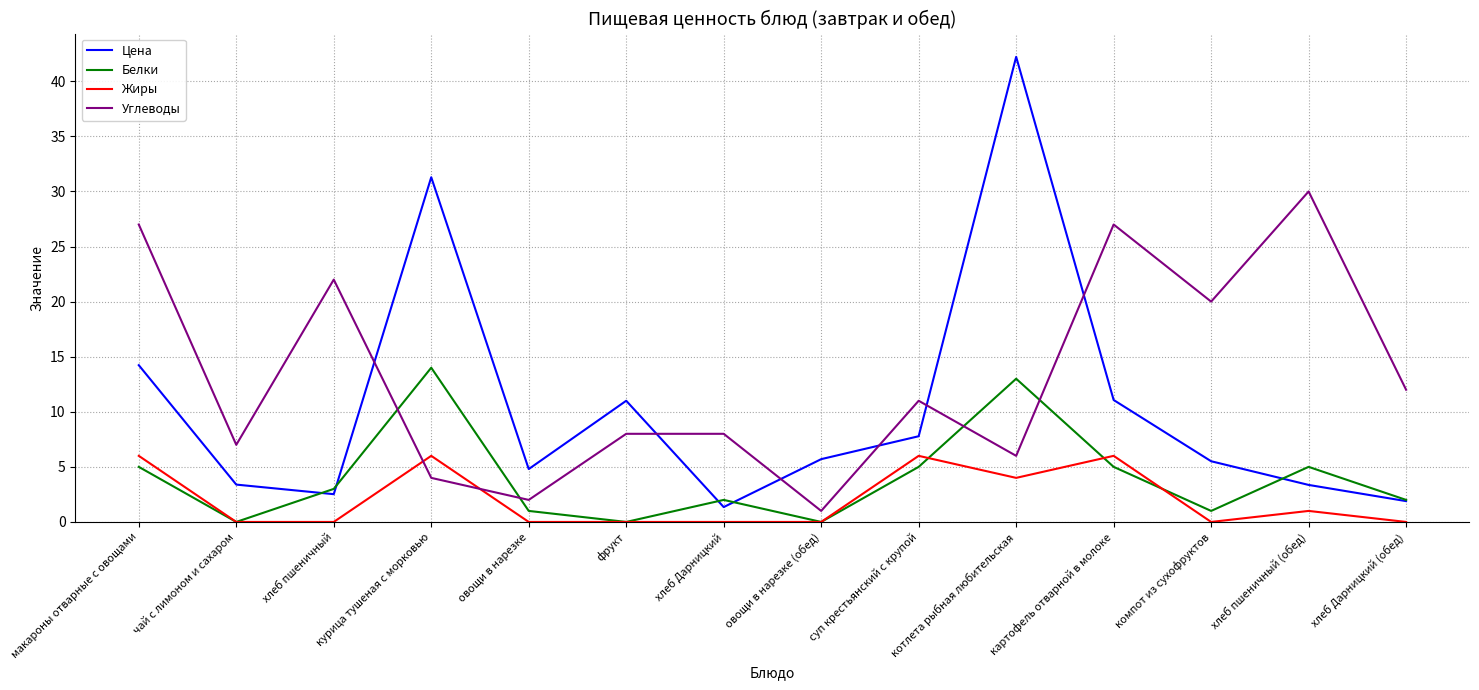

What is the maximum value shown in the chart?

42.2